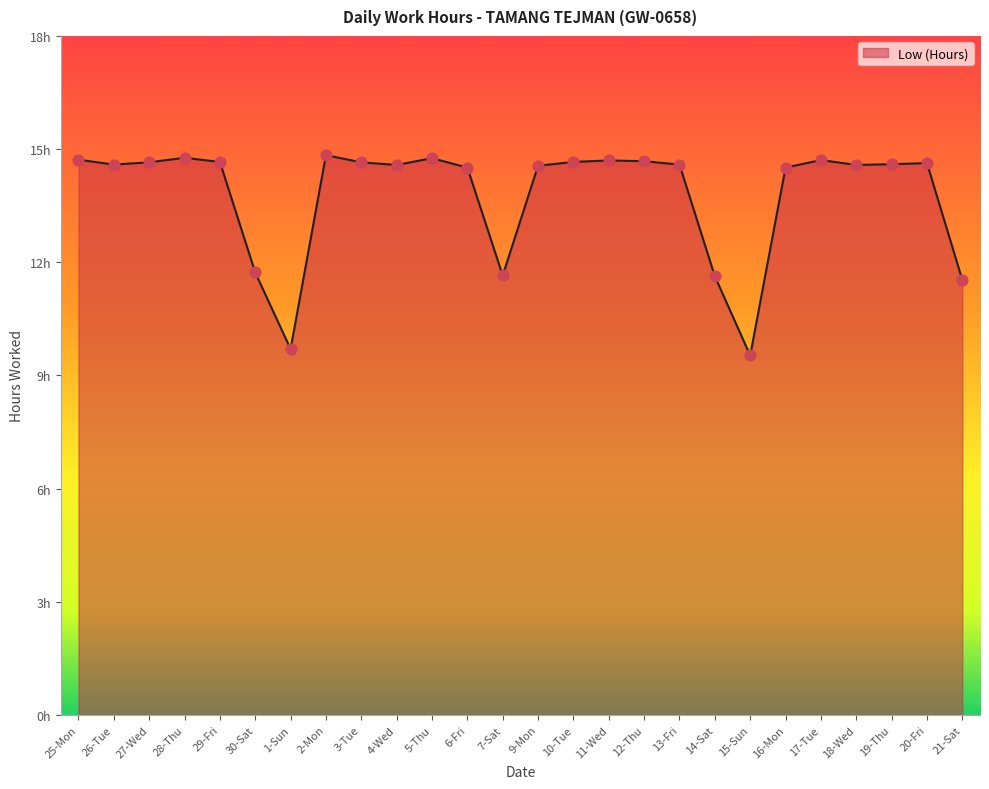

Approximately how many times larger is the value at 20-Fri compared to 19-Thu?

1.0